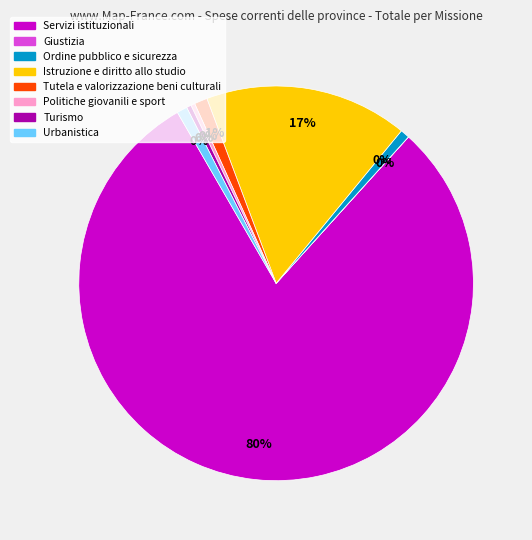

Which slice represents more than half of the pie?

Servizi istituzionali